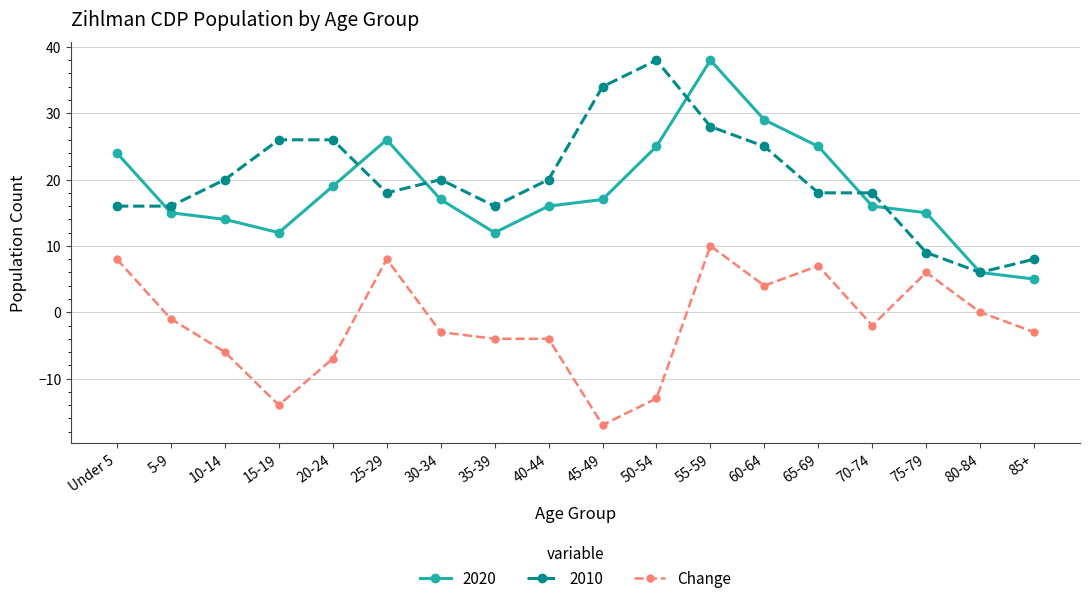

Is this an area chart (filled region under the line)?

No